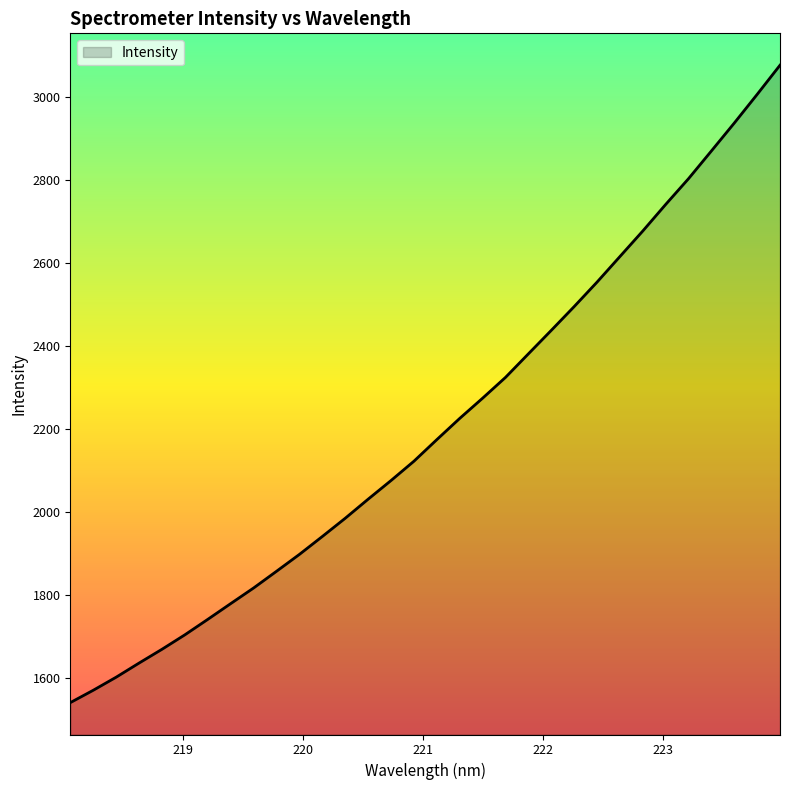

What is the greatest value displayed?

3077.5